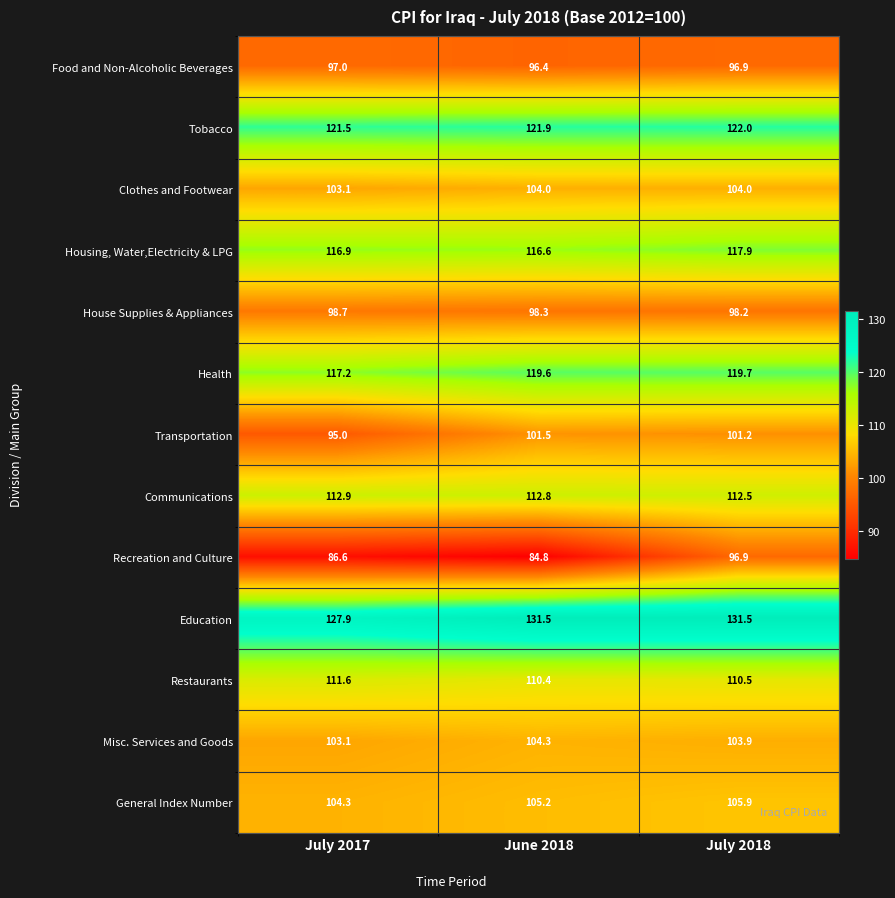

At which category is the sum across all series the highest?

July 2018